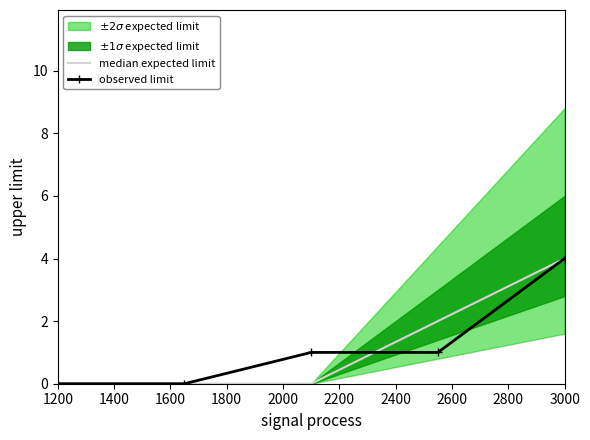

How many values in the median expected limit series exceed 0?

2